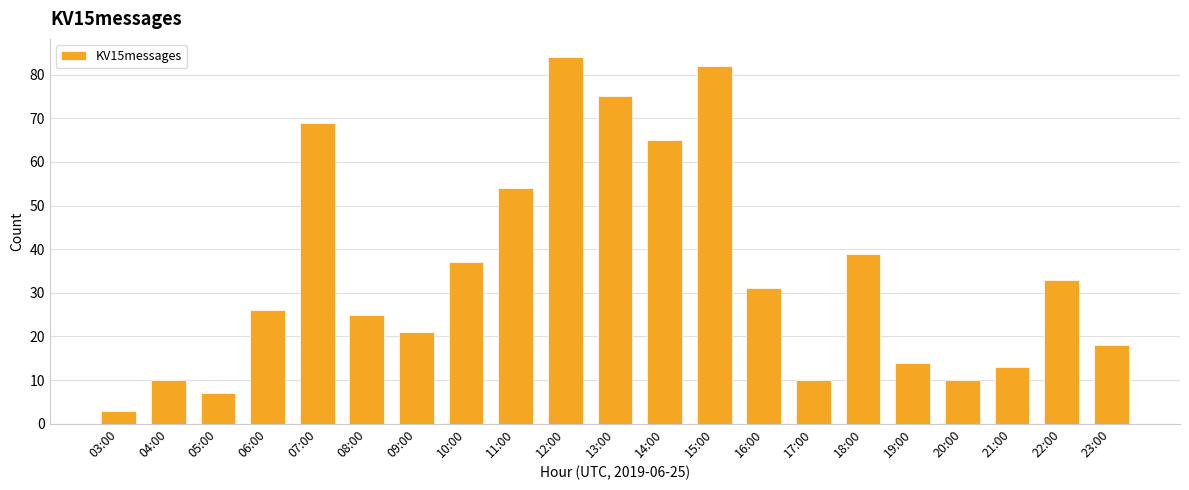

Approximately how many times larger is the value at 05:00 compared to 20:00?

0.7